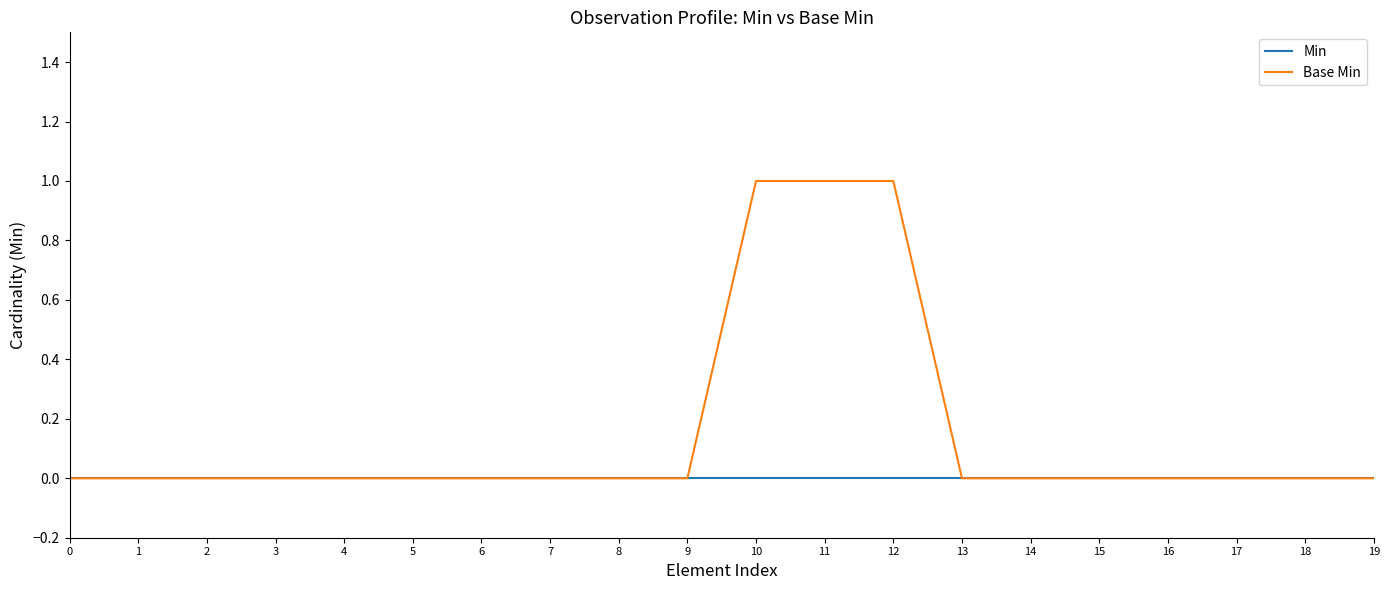

How many categories are shown in the chart?

20